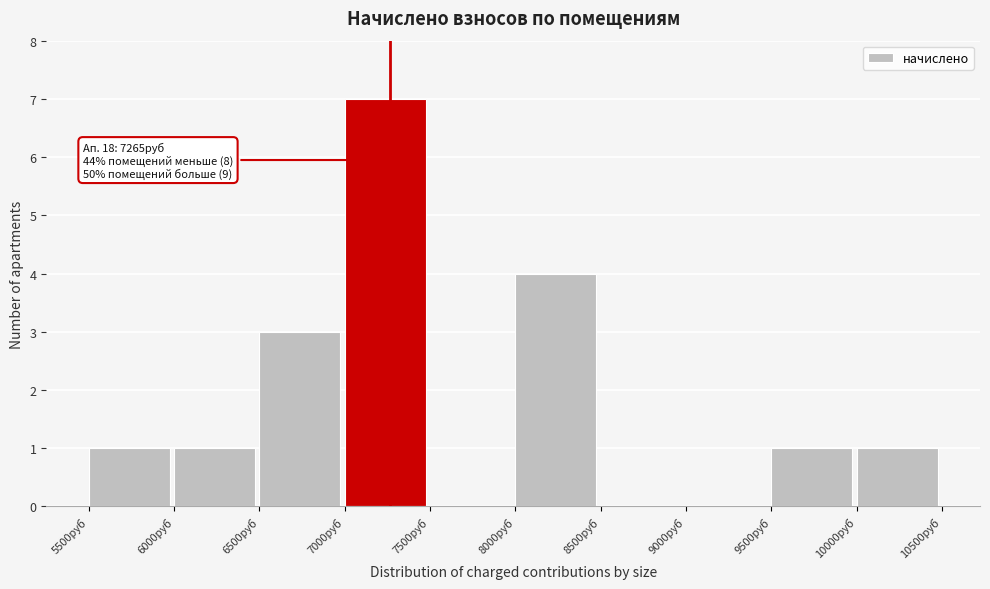

Over which range of the x-axis is the bar tallest?

7000 to 7500